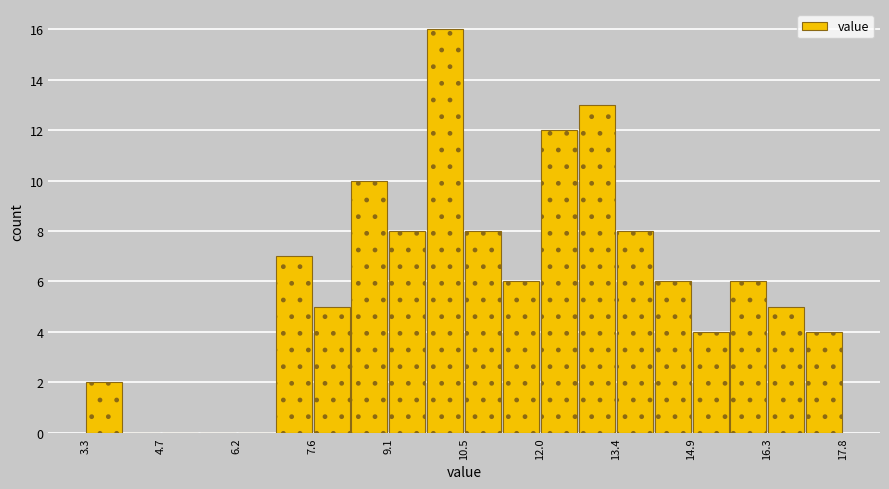

Around what value on the x-axis is the tallest bar? Give the approximate position of its centre, as read against the axis.

10.2